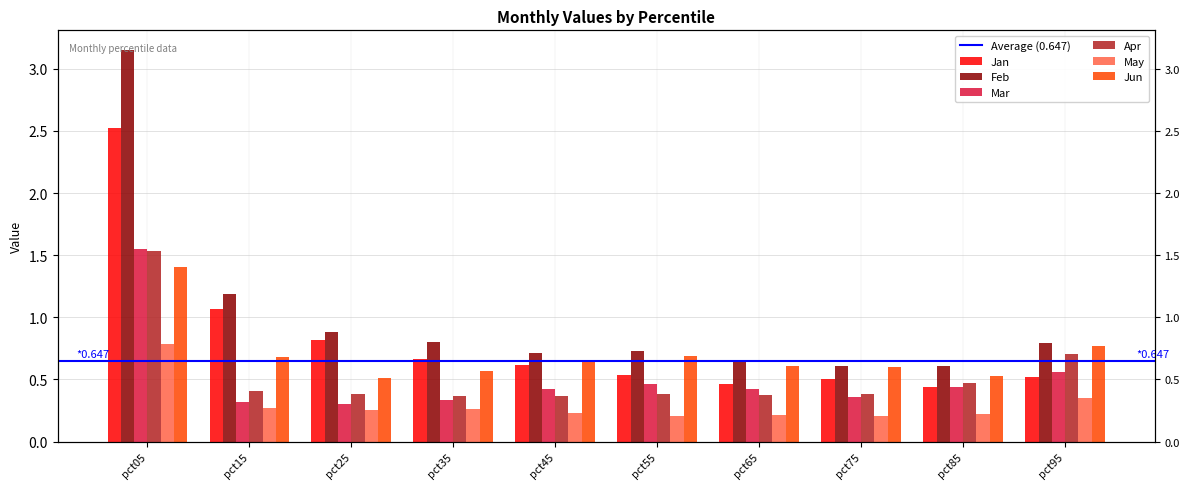

Reading left to right, extract all data points from this chart.

Jan: pct05=2.5	pct15=1.1	pct25=0.8	pct35=0.7	pct45=0.6	pct55=0.5	pct65=0.5	pct75=0.5	pct85=0.4	pct95=0.5
Feb: pct05=3.2	pct15=1.2	pct25=0.9	pct35=0.8	pct45=0.7	pct55=0.7	pct65=0.6	pct75=0.6	pct85=0.6	pct95=0.8
Mar: pct05=1.5	pct15=0.3	pct25=0.3	pct35=0.3	pct45=0.4	pct55=0.5	pct65=0.4	pct75=0.4	pct85=0.4	pct95=0.6
Apr: pct05=1.5	pct15=0.4	pct25=0.4	pct35=0.4	pct45=0.4	pct55=0.4	pct65=0.4	pct75=0.4	pct85=0.5	pct95=0.7
May: pct05=0.8	pct15=0.3	pct25=0.3	pct35=0.3	pct45=0.2	pct55=0.2	pct65=0.2	pct75=0.2	pct85=0.2	pct95=0.4
Jun: pct05=1.4	pct15=0.7	pct25=0.5	pct35=0.6	pct45=0.7	pct55=0.7	pct65=0.6	pct75=0.6	pct85=0.5	pct95=0.8